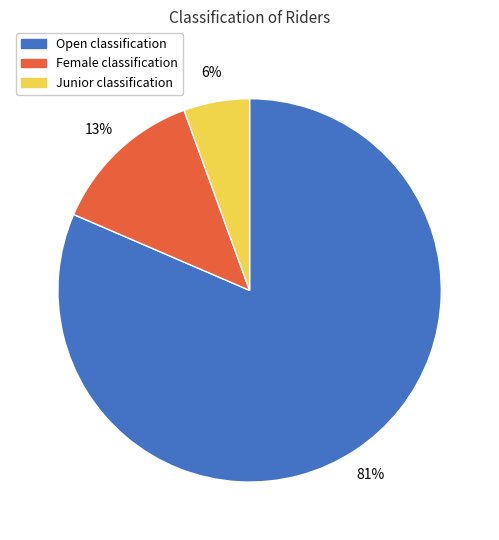

Does any single category account for the majority?

Yes